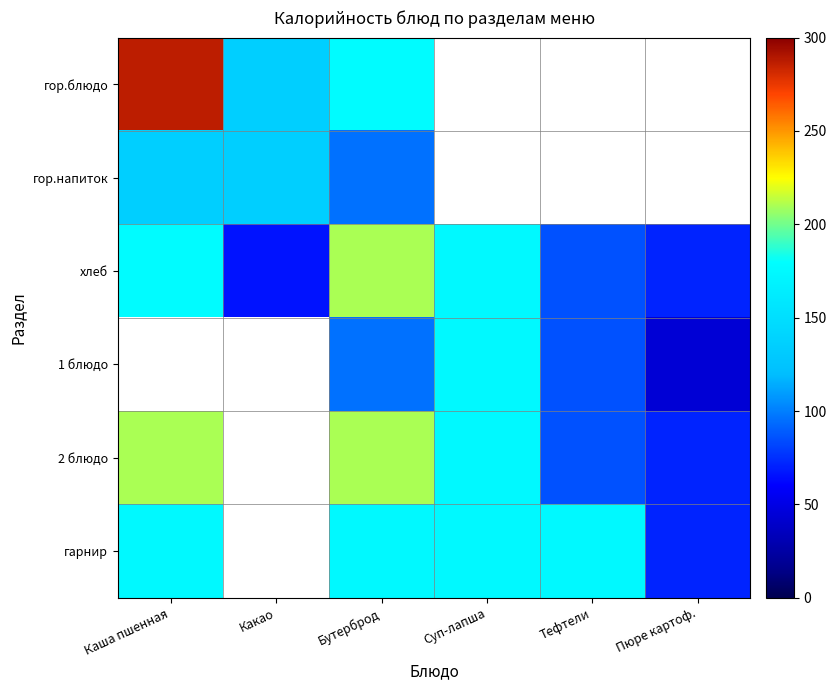

Which series has the largest total across all categories?

хлеб